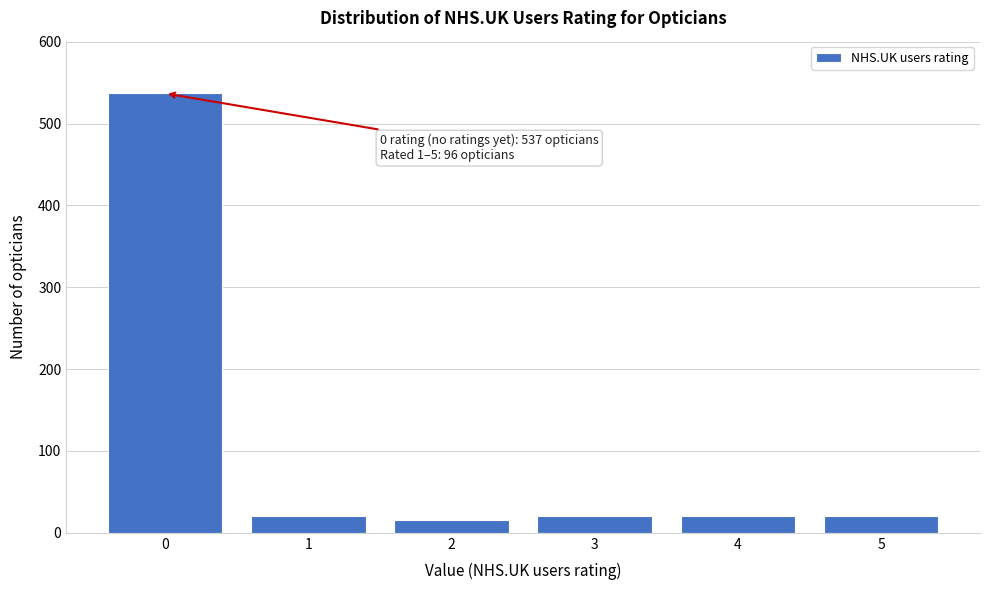

Reading left to right, list all the values displayed in this chart.

537	20	16	20	20	20